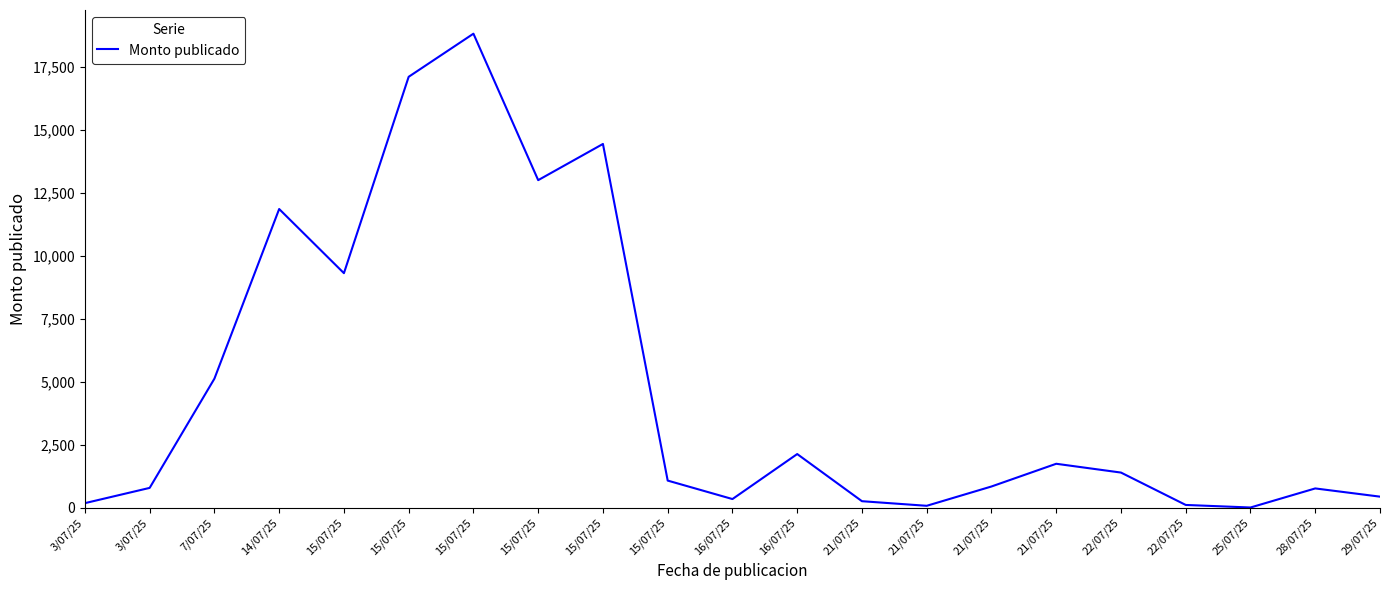

How many lines are shown in the chart?

1